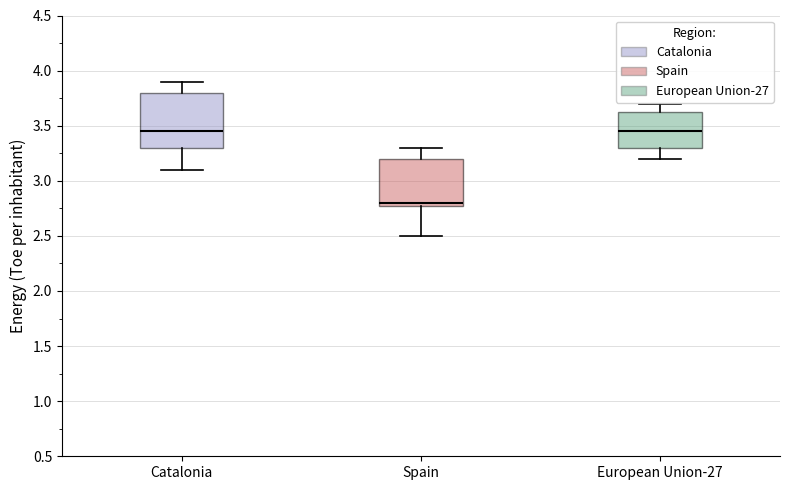

Reading left to right, read every box against the y-axis: the position of its median line, the range the box covers, and the ends of its whiskers. The values are not printed on the chart, so give them approximately, as read against the axis.

Catalonia: median 3.45, box 3.30 to 3.80, whiskers 3.10 to 3.90
Spain: median 2.80 (just above the box's lower edge), box 2.80 to 3.20, whiskers 2.50 to 3.30
European Union-27: median 3.45, box 3.30 to 3.65, whiskers 3.20 to 3.70